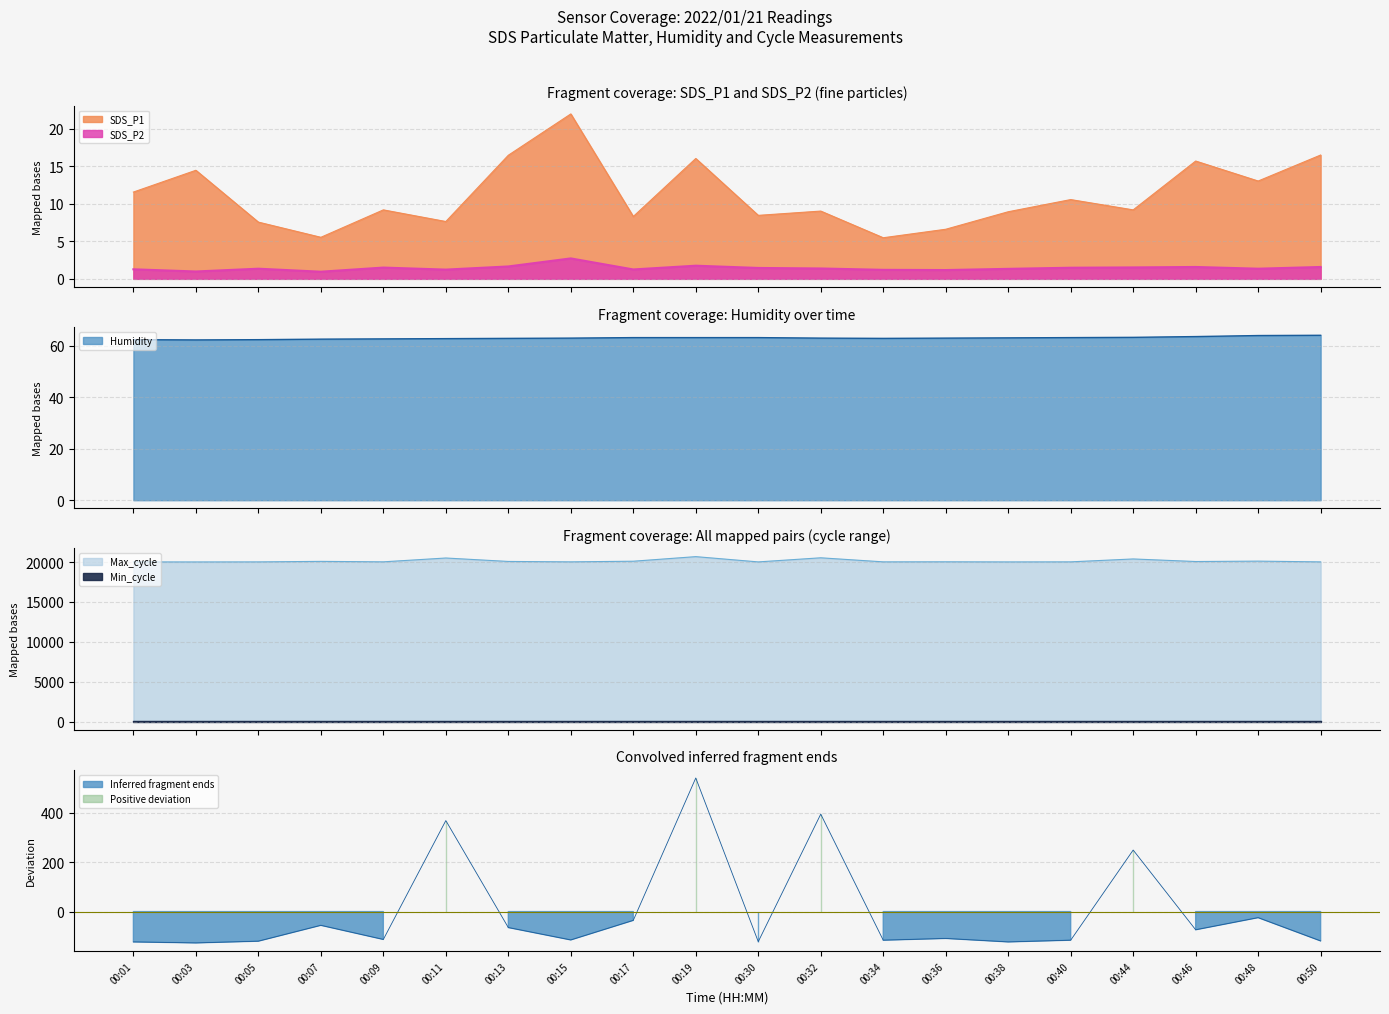

What is the difference between the maximum and minimum values in the SDS_P1 series?

16.5